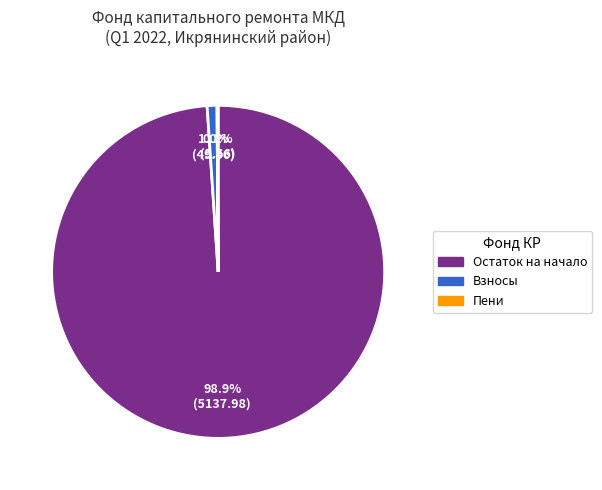

Which has a higher value, Остаток на начало or Взносы?

Остаток на начало